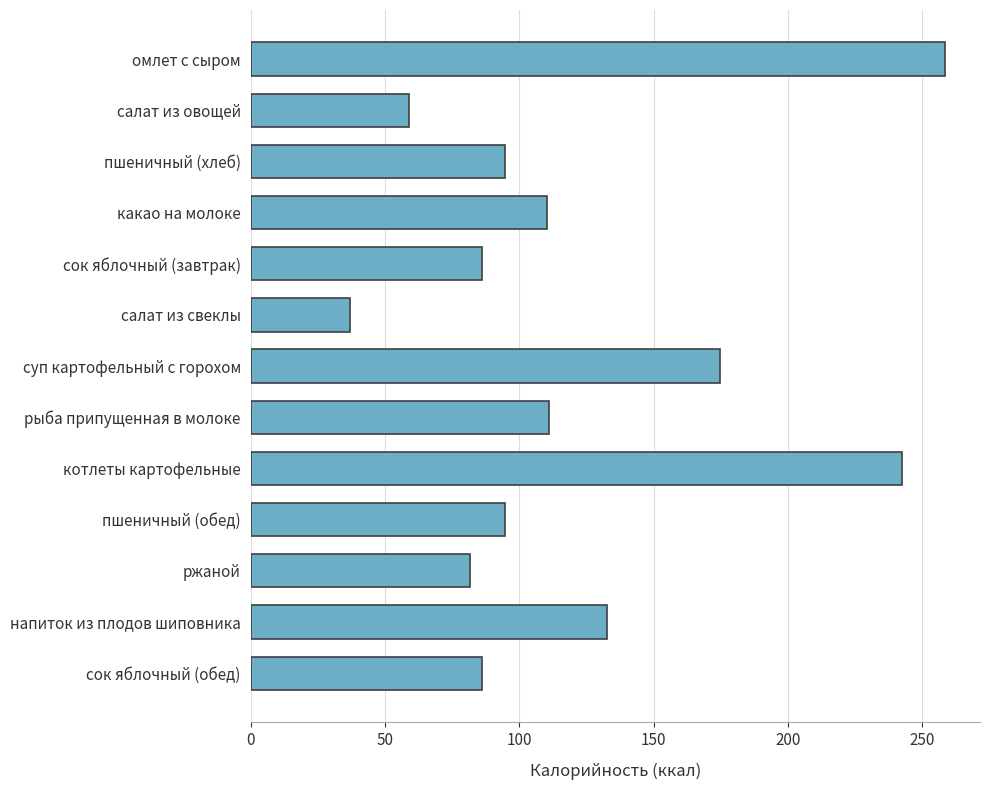

The chart shows a value of 15.6 at салат из свеклы. True or false?

False